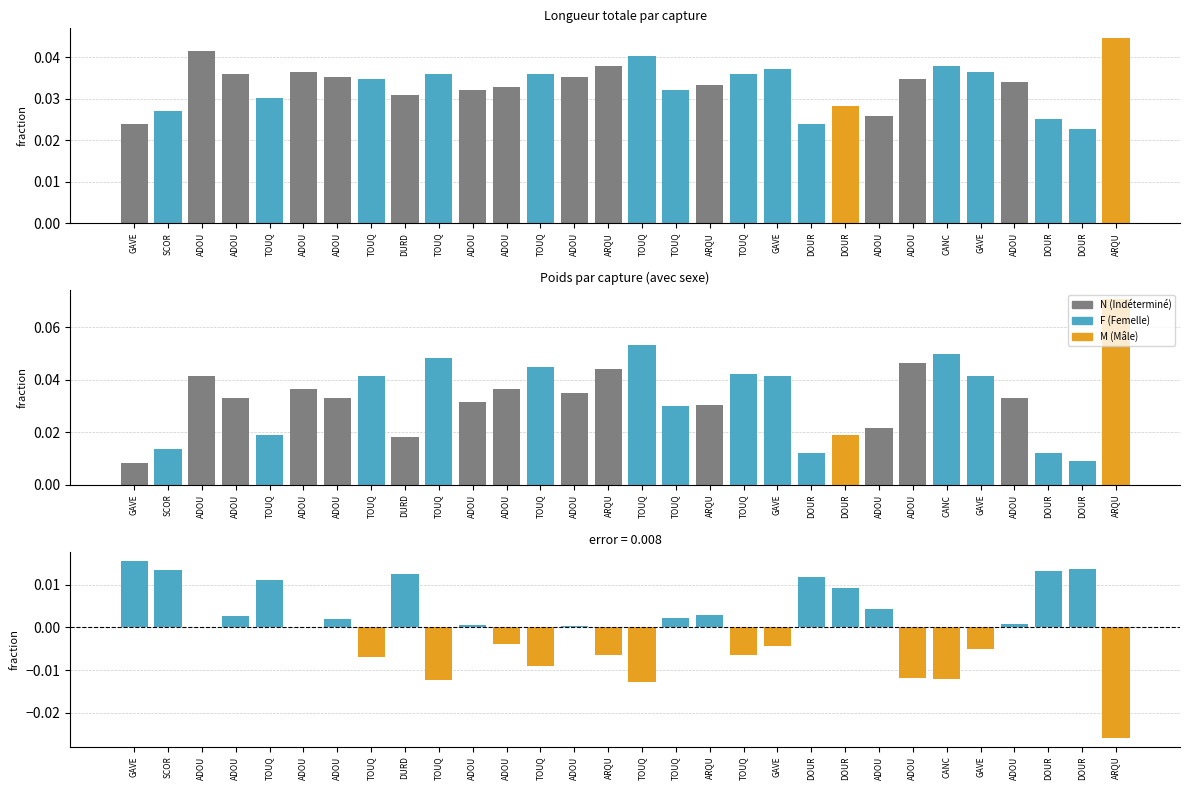

What is the spread (max minus min) of values at ARQU?

0.1